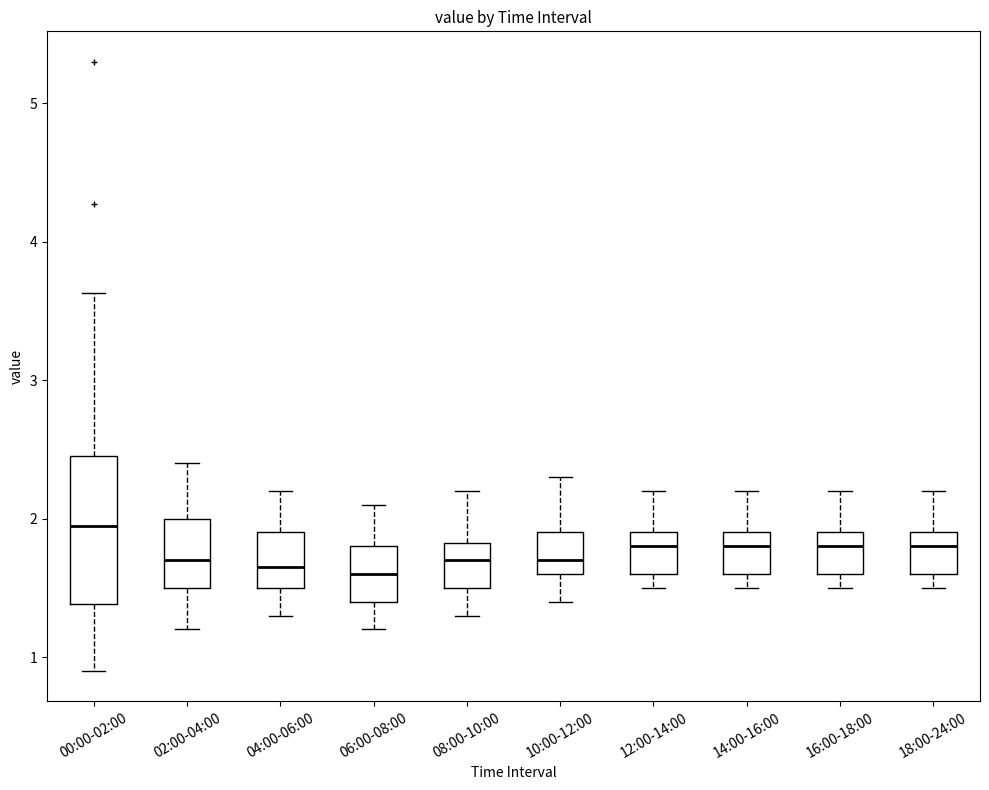

Comparing the boxes themselves (not the whiskers), which one is the tallest?

00:00-02:00